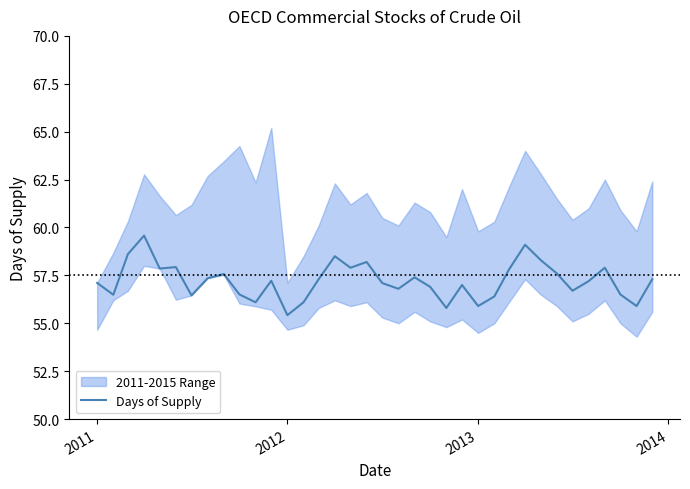

How many values are below 57?

14